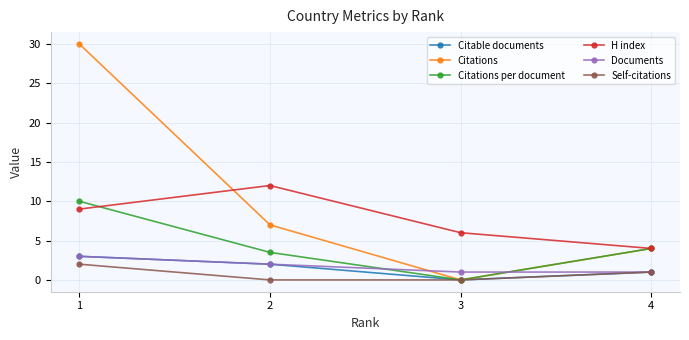

At which label is Citations per document closest to 5?

4